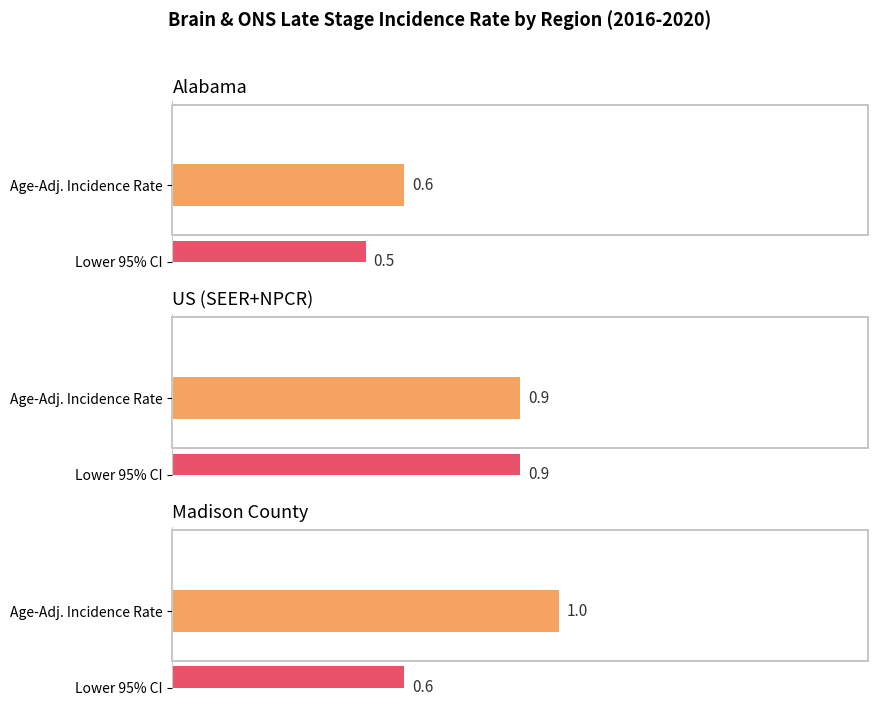

The value of Lower 95% CI at US (SEER+NPCR) is 0.9. True or false?

True